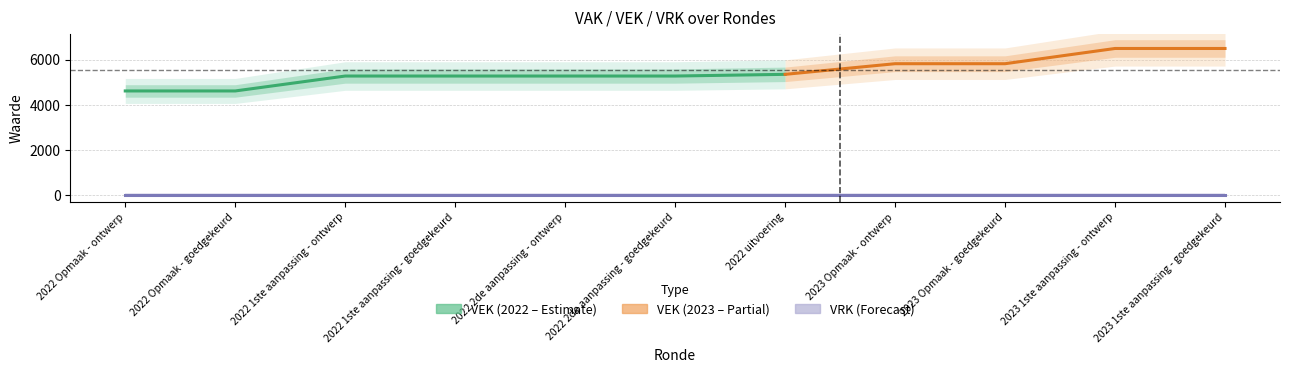

What is the greatest value displayed?

6496